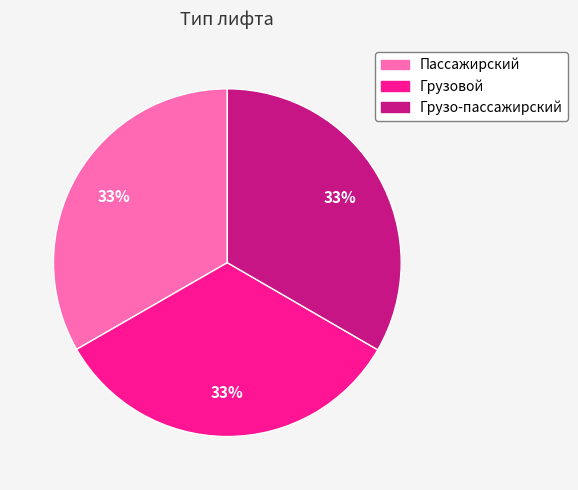

Combined, do Пассажирский and Грузо-пассажирский account for over 50%?

Yes